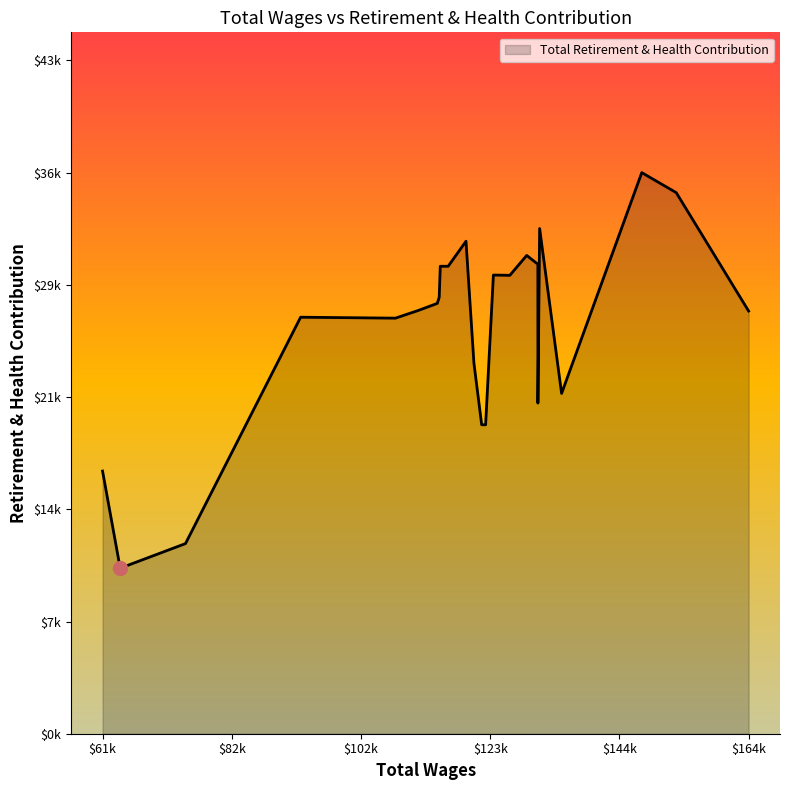

Does the chart have visible grid lines?

No